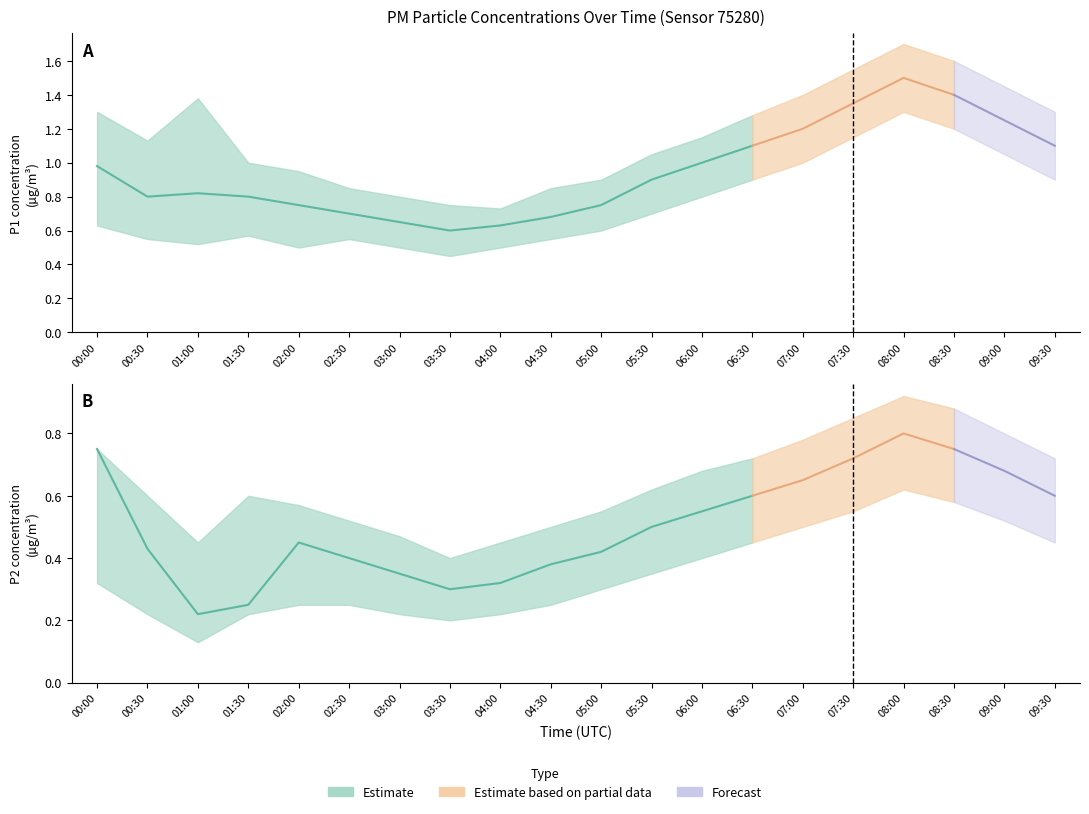

The P1_upper series shows 0.8 at 04:30. True or false?

True